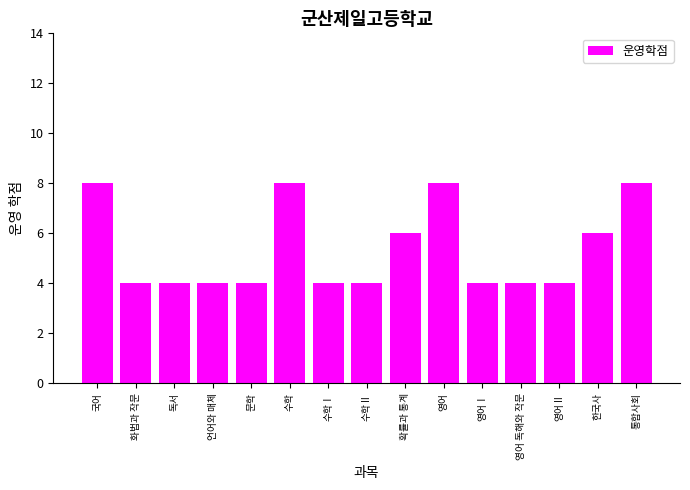

Reading left to right, what are all the values shown in this chart?

국어=8	화법과 작문=4	독서=4	언어와 매체=4	문학=4	수학=8	수학Ⅰ=4	수학Ⅱ=4	확률과 통계=6	영어=8	영어Ⅰ=4	영어 독해와 작문=4	영어Ⅱ=4	한국사=6	통합사회=8